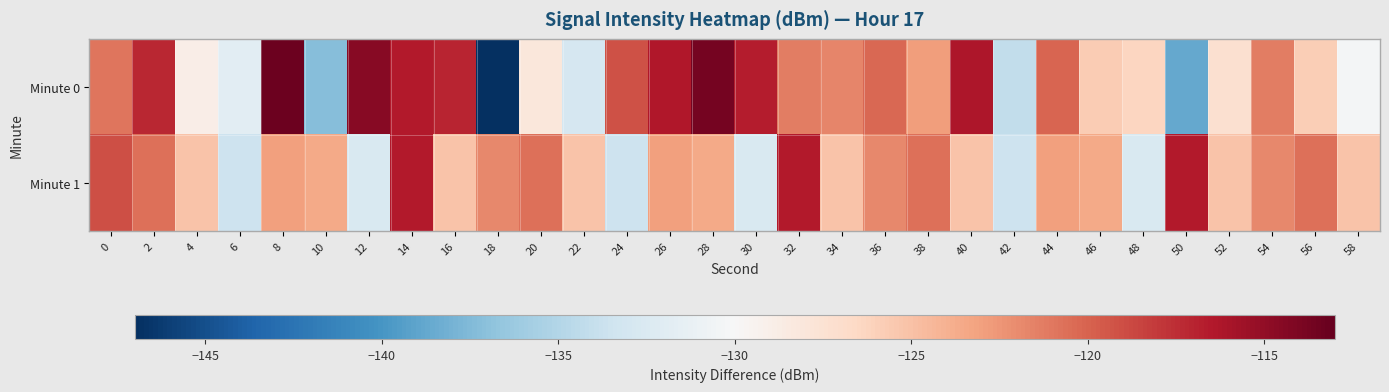

Which category has the lowest value across all series?

18